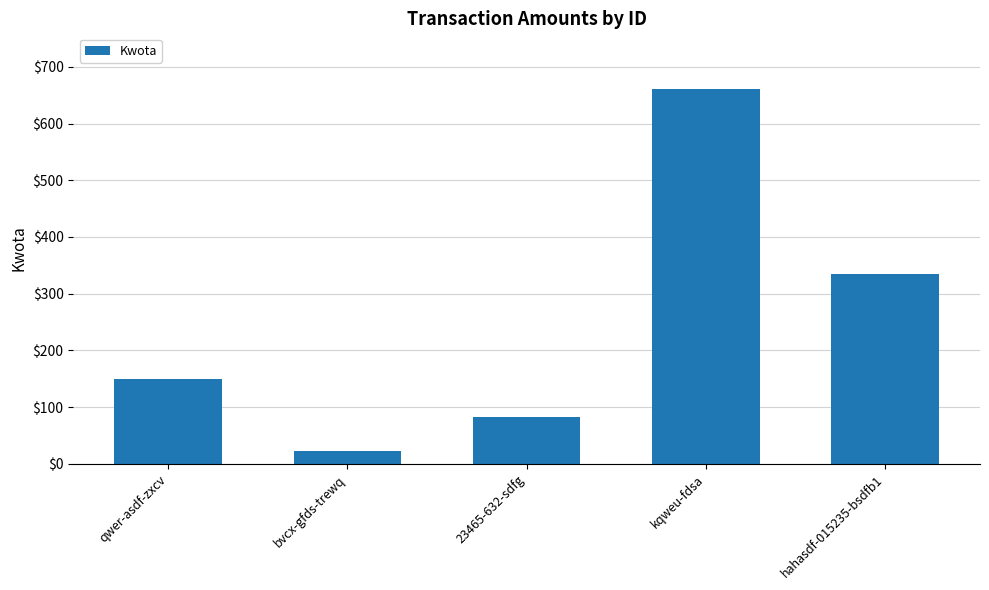

True or false: the data shows 100.9 at qwer-asdf-zxcv.

False